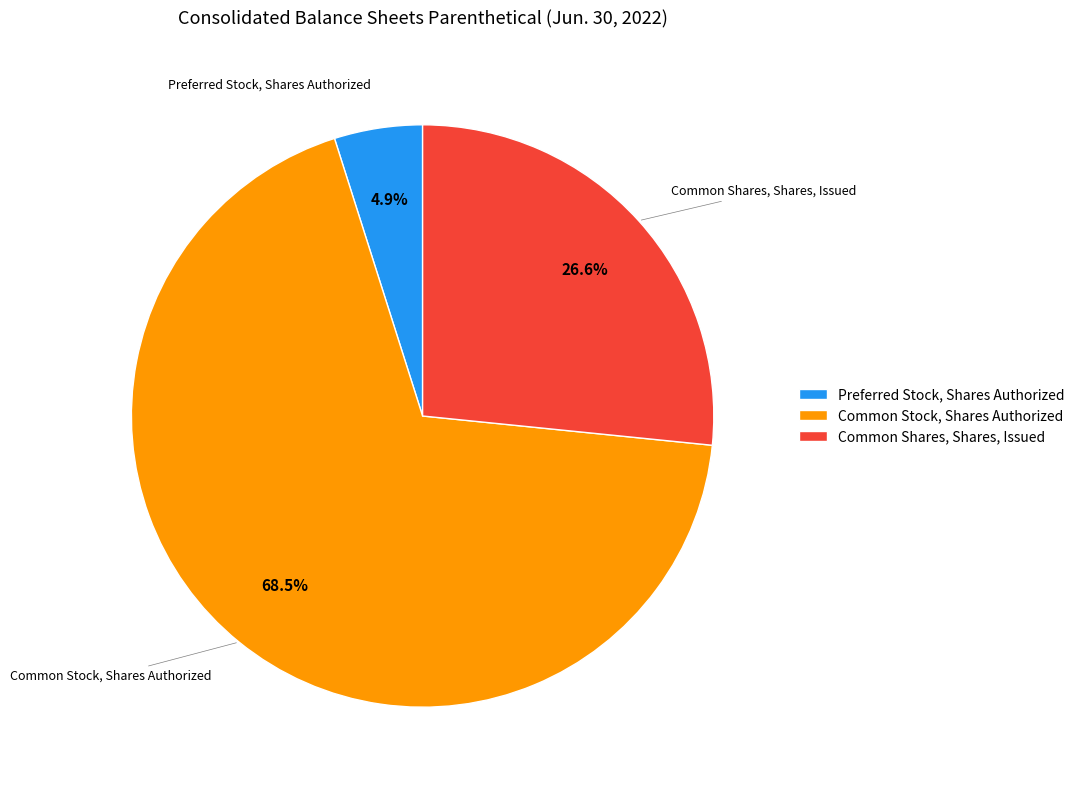

What is the smallest slice in the pie chart?

Preferred Stock, Shares Authorized